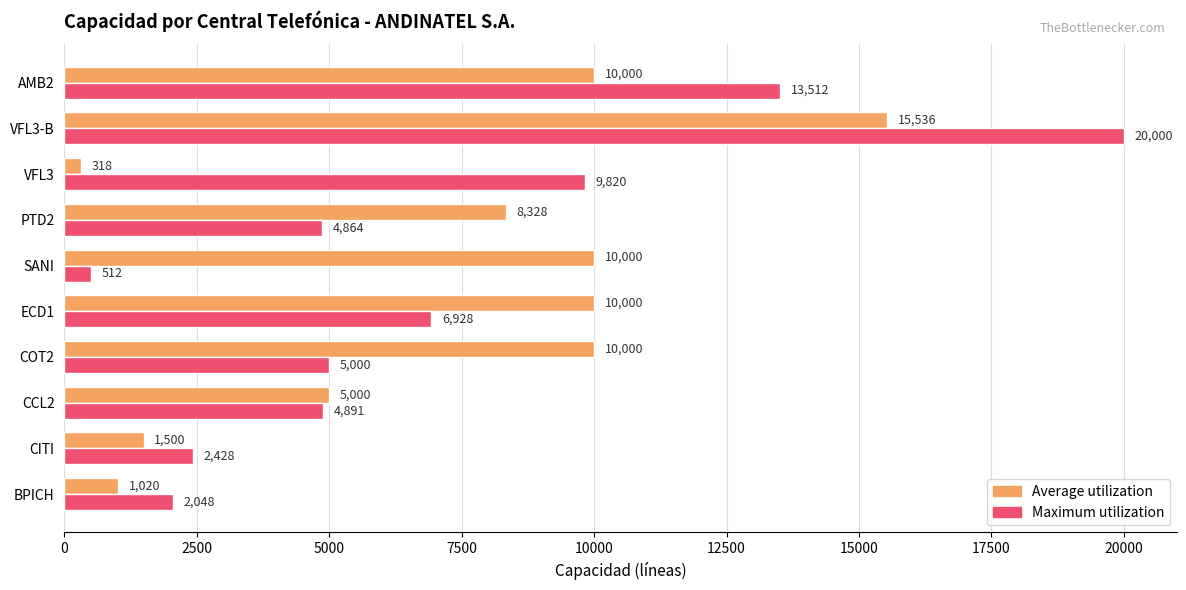

How many series are shown in this chart?

2